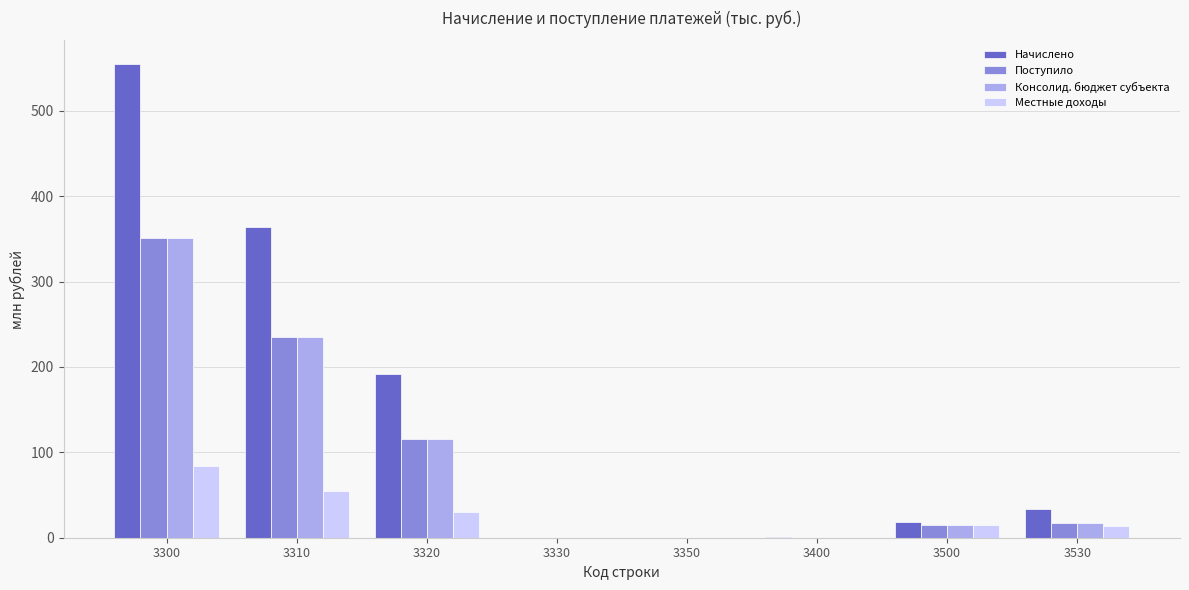

How many data points in Начислено are above 33?

4